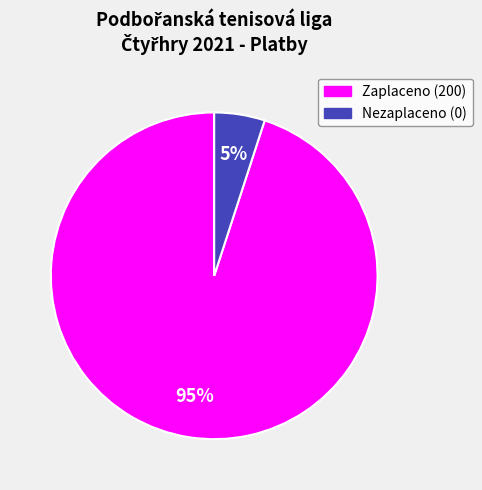

Is there any slice that represents more than half of the pie?

Yes